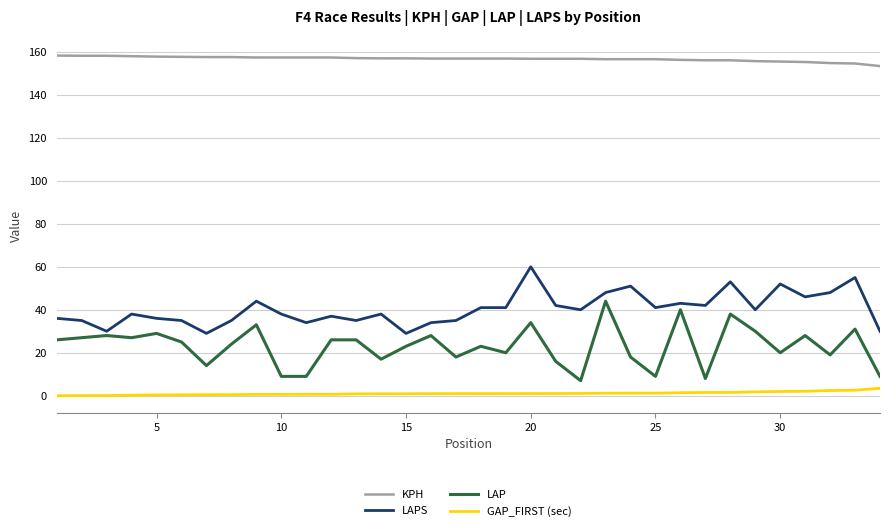

True or false: KPH and GAP_FIRST (sec) intersect in this chart.

False